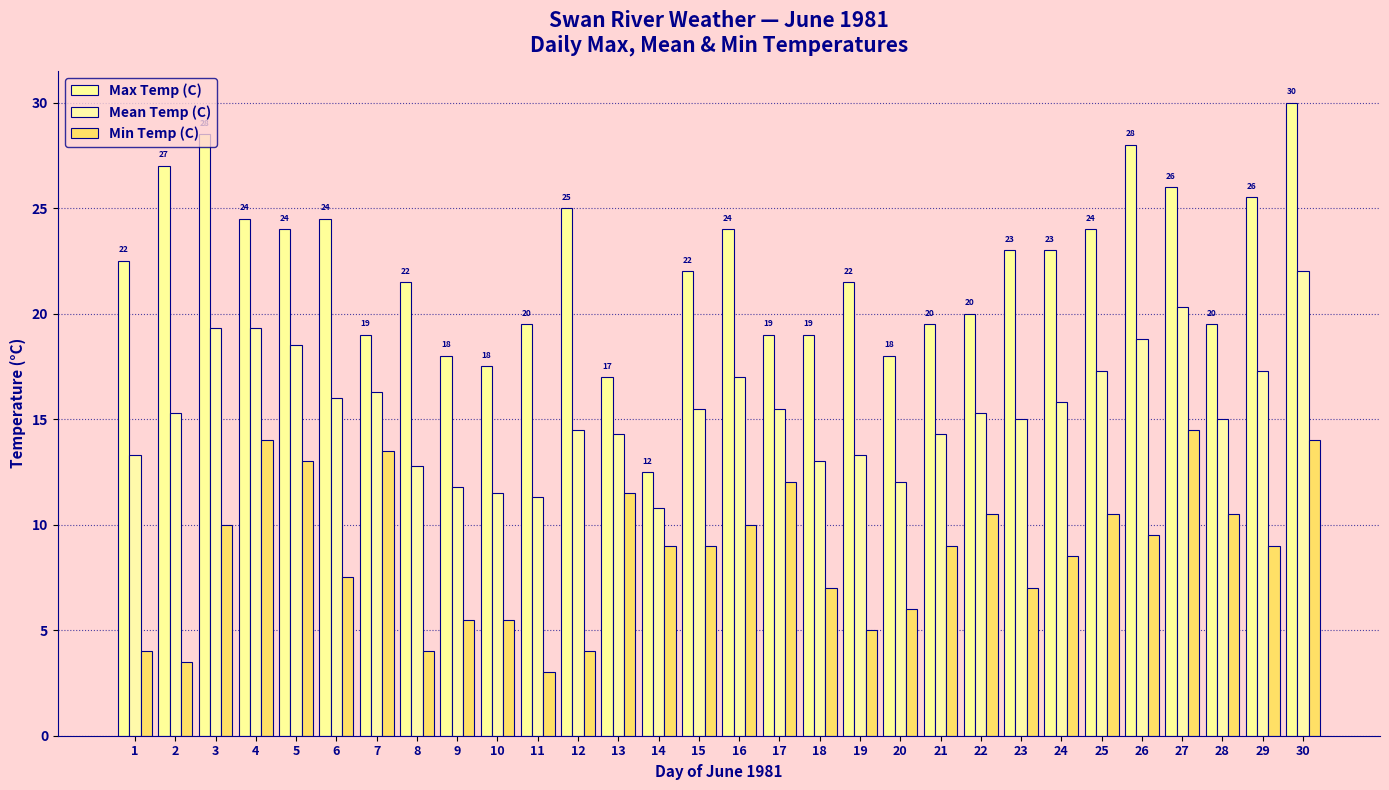

At which category is the sum across all series the highest?

30